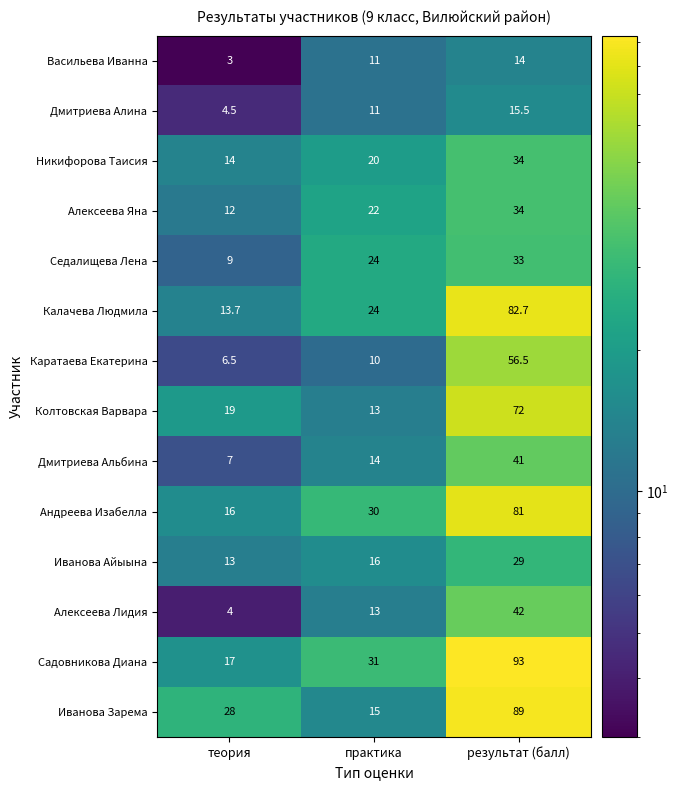

What is the sum of the Васильева Иванна values at практика and теория?

14.0